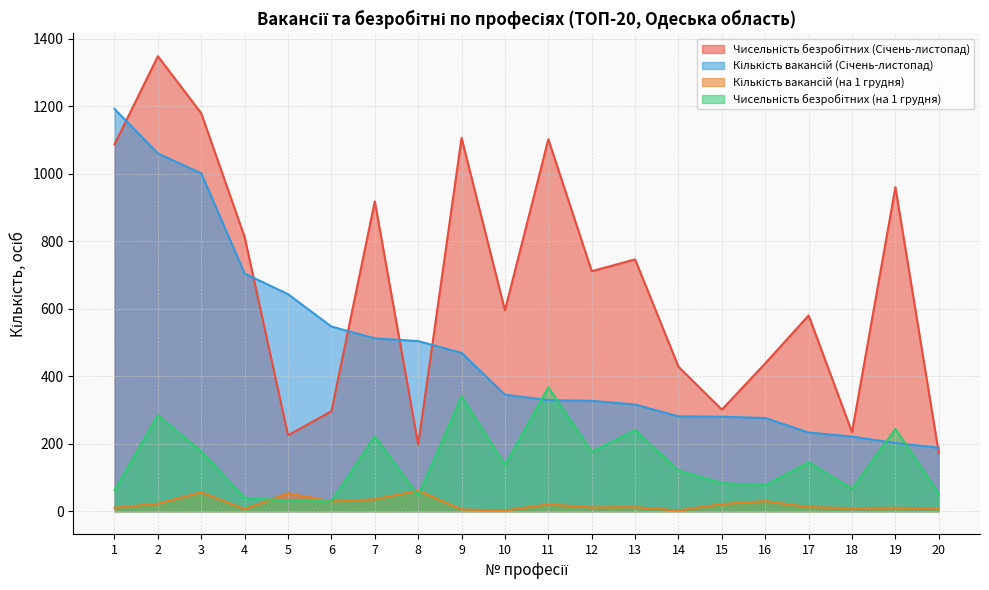

What is the difference between the maximum and minimum values in the Кількість вакансій (на 1 грудня) series?

59